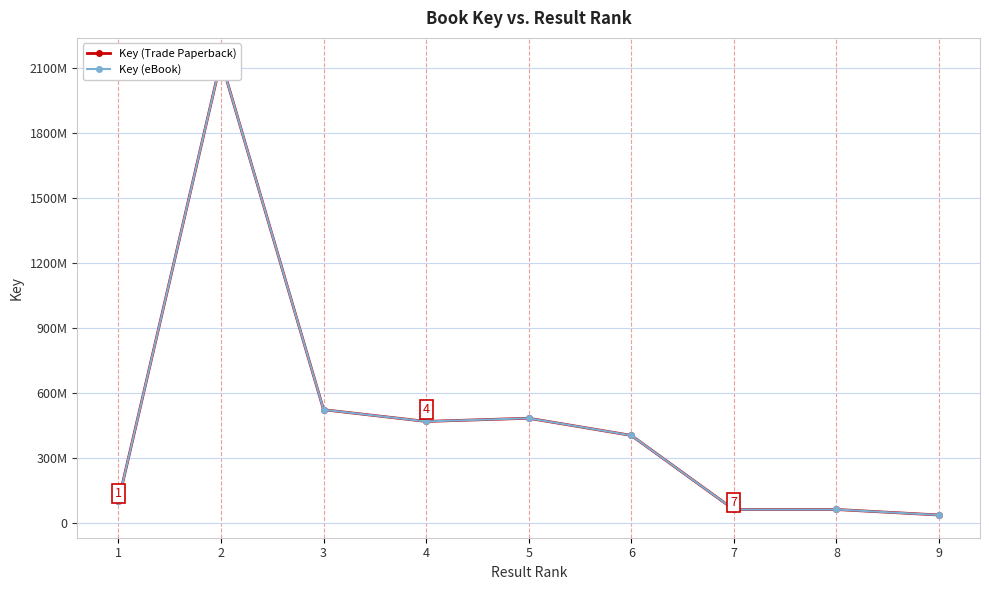

What is the value of the Key (eBook) point at the 3rd from the left?

521898767